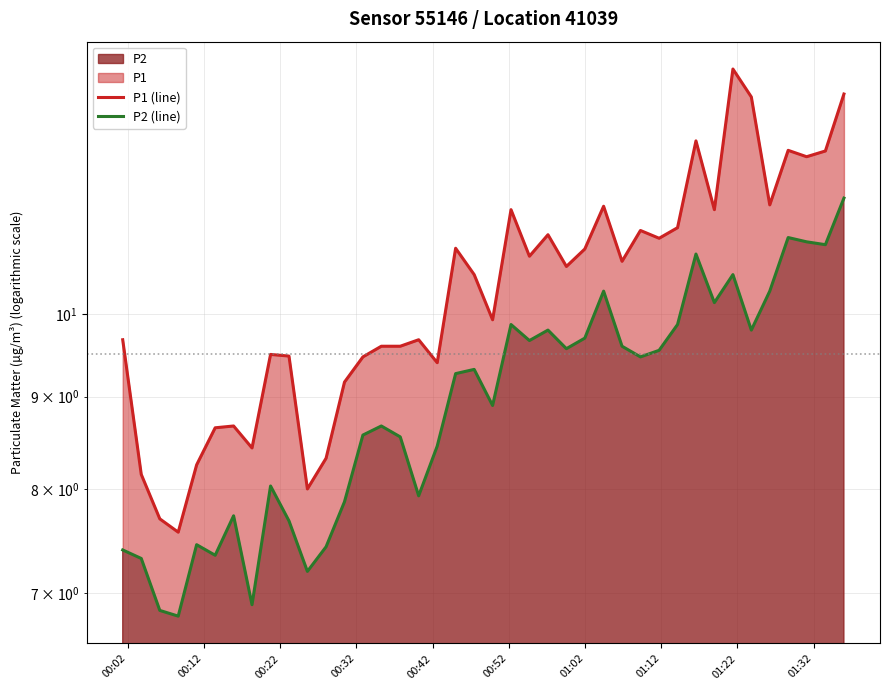

Reading left to right, extract all data points from this chart.

P1 (line): 9.7	8.2	7.7	7.6	8.2	8.7	8.7	8.4	9.5	9.5	8.0	8.3	9.2	9.5	9.6	9.6	9.7	9.4	10.9	10.5	9.9	11.4	10.8	11.1	10.6	10.9	11.5	10.7	11.1	11.0	11.2	12.5	11.4	13.7	13.2	11.5	12.3	12.2	12.3	13.2
P2 (line): 7.4	7.3	6.8	6.8	7.5	7.3	7.7	6.9	8.0	7.7	7.2	7.4	7.9	8.6	8.7	8.6	7.9	8.4	9.3	9.3	8.9	9.9	9.7	9.8	9.6	9.7	10.3	9.6	9.5	9.6	9.9	10.8	10.2	10.5	9.8	10.3	11.0	11.0	10.9	11.6